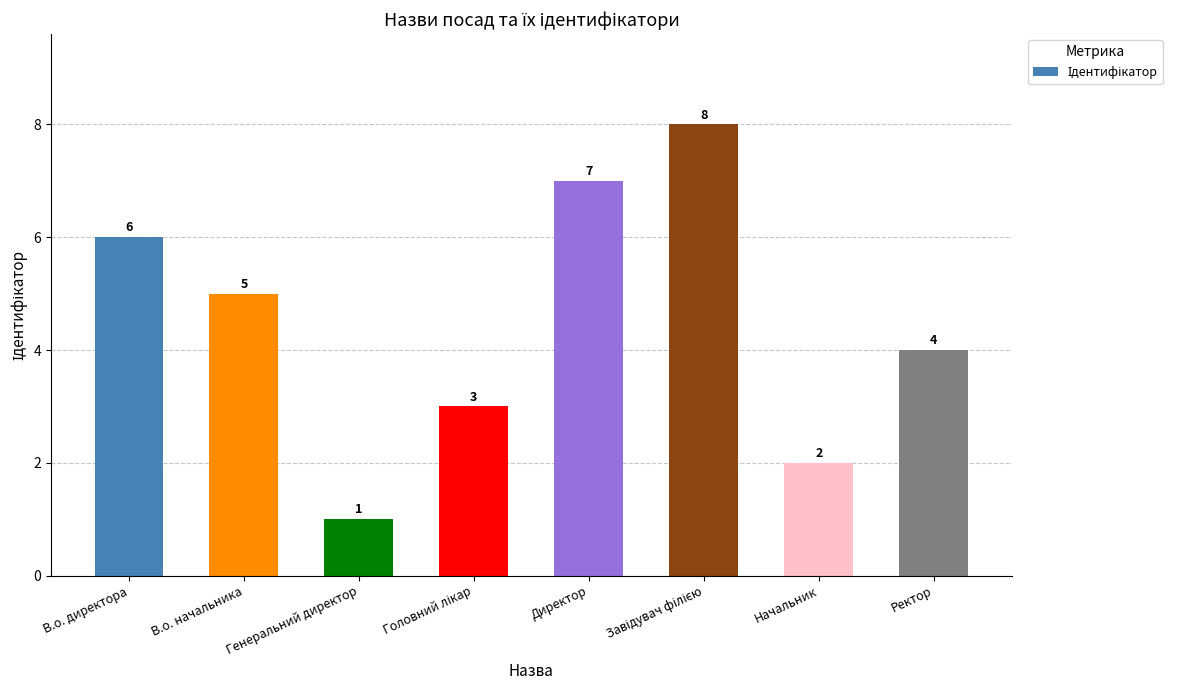

What is the approximate value at Начальник?

2